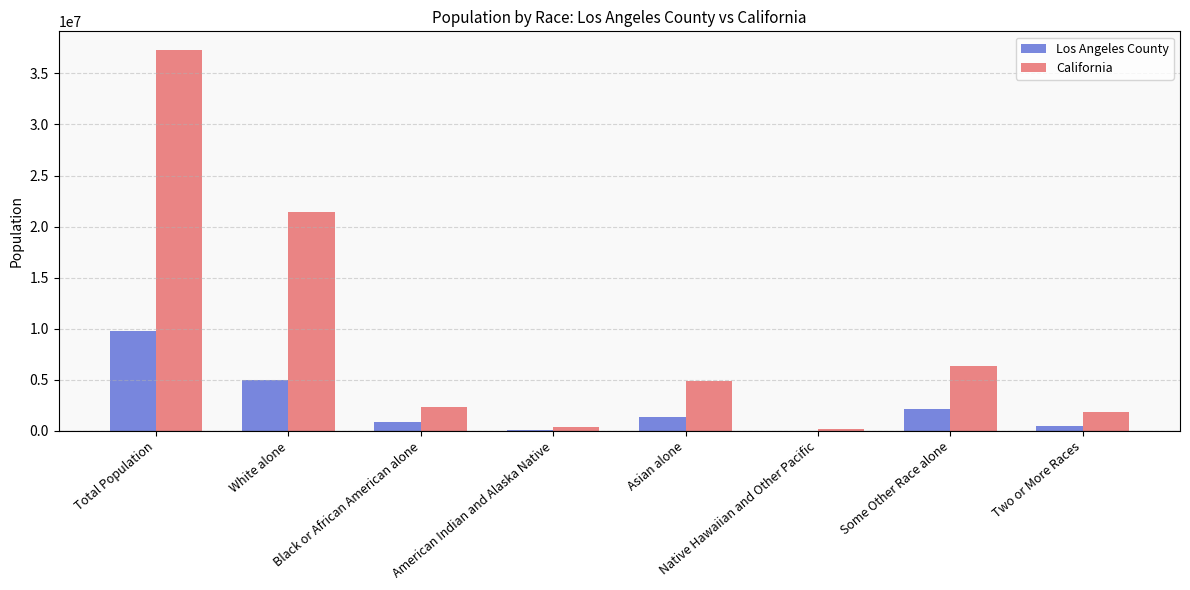

The value of Los Angeles County at Some Other Race alone is 2140632. True or false?

True